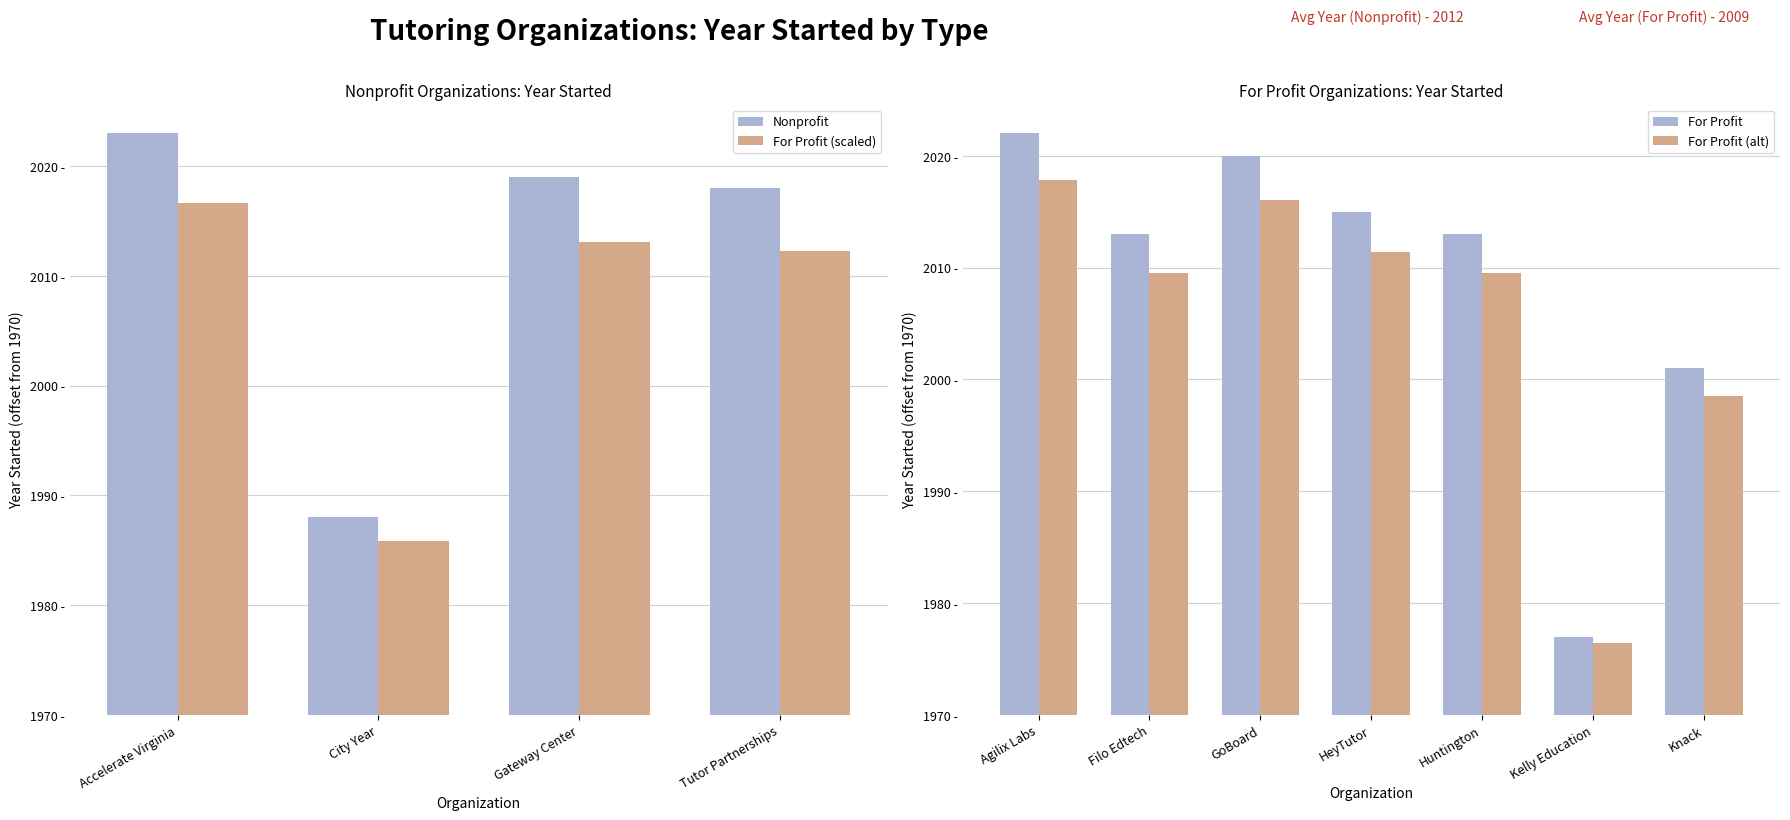

At which label is Organization Founded (approx) closest to 2000?

Knack